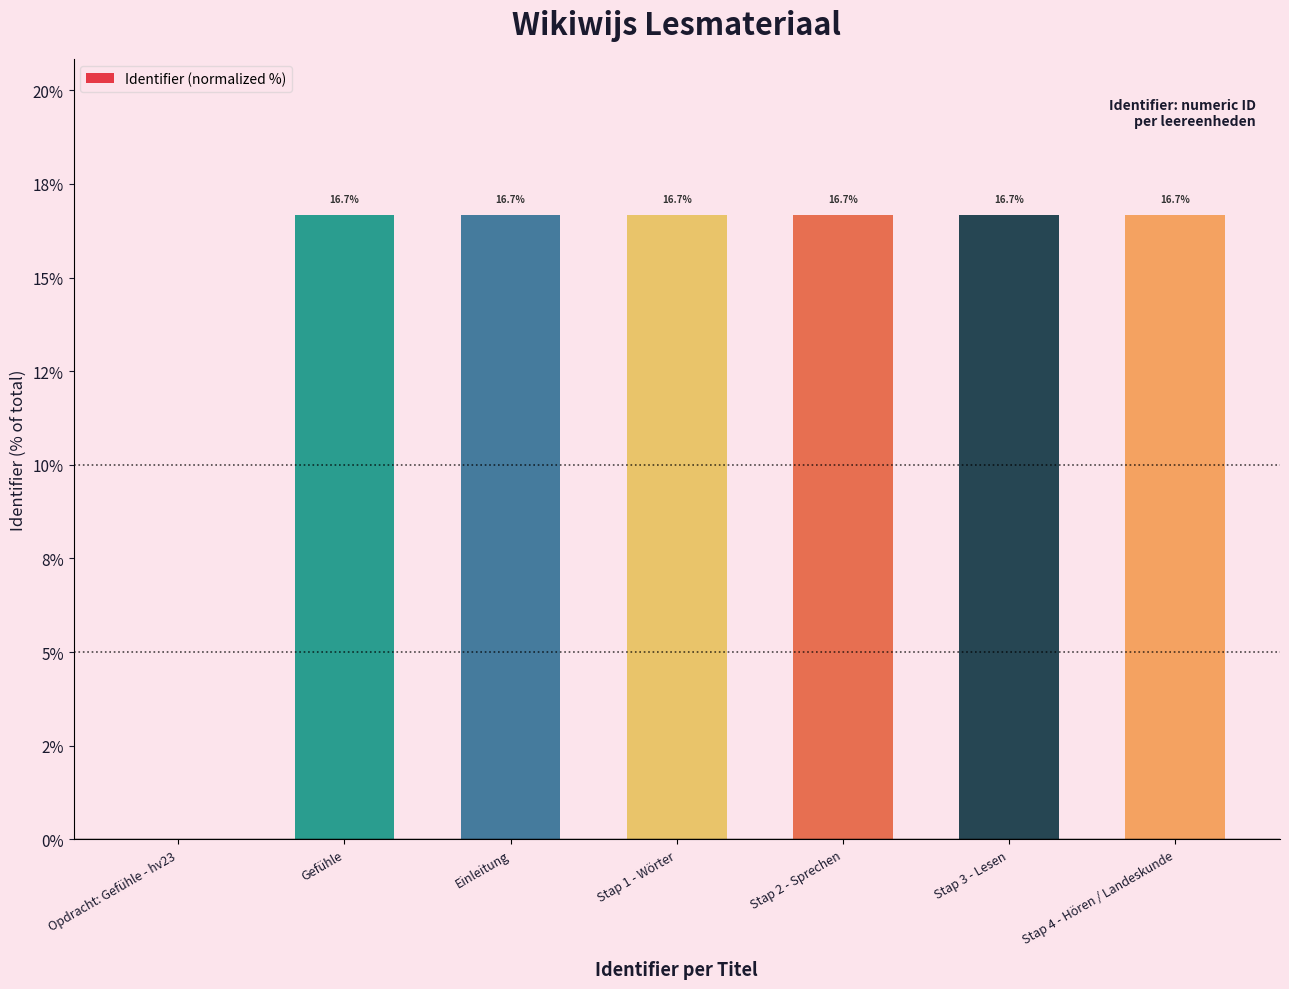

At which label does the data first exceed 16?

Gefühle